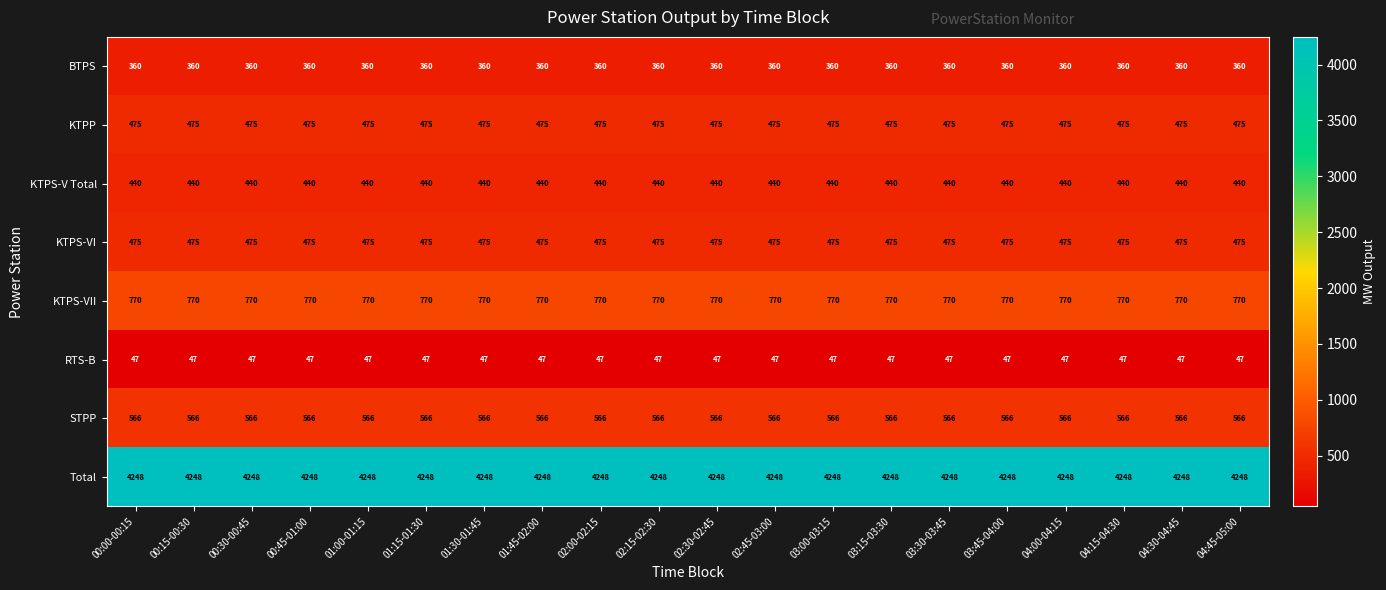

What is the maximum value shown in the chart?

4248